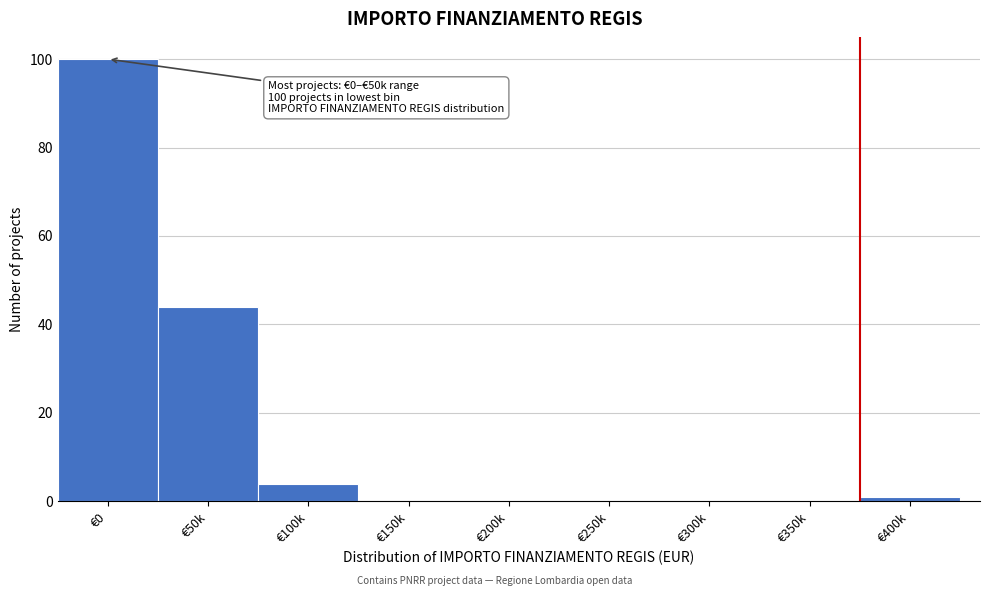

Reading left to right, extract all data points from this chart.

€0=100	€50k=44	€100k=4	€150k=0	€200k=0	€250k=0	€300k=0	€350k=0	€400k=1